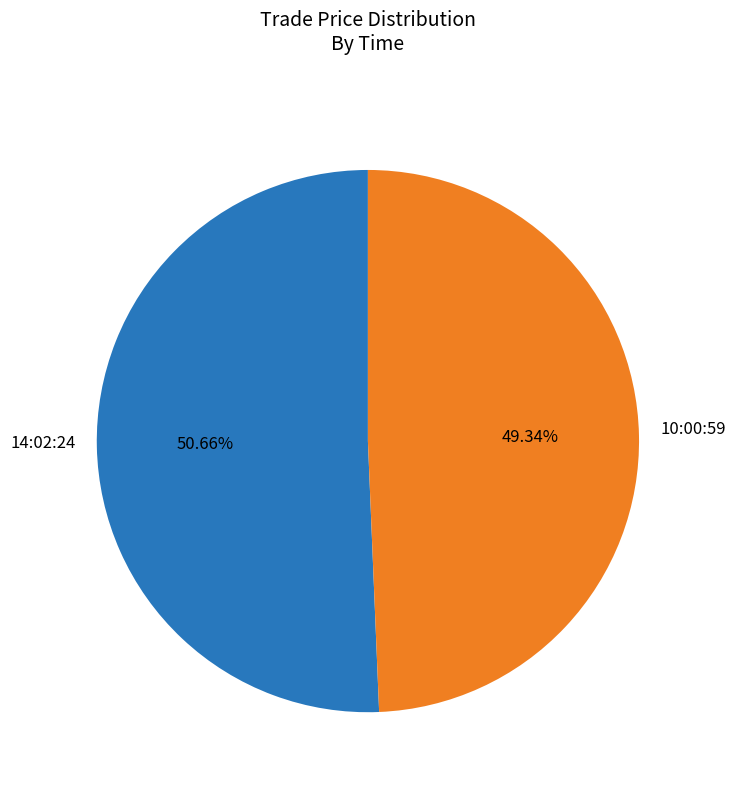

Combined, do 14:02:24 and 10:00:59 account for over 50%?

Yes